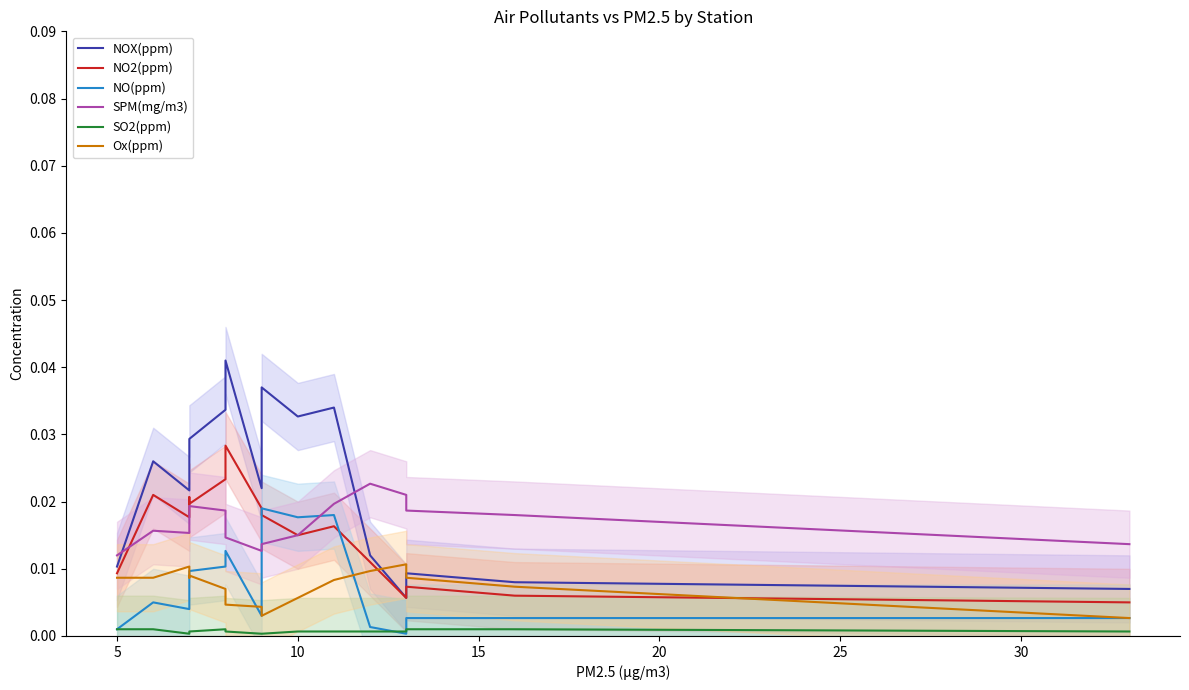

Does the chart have visible grid lines?

No